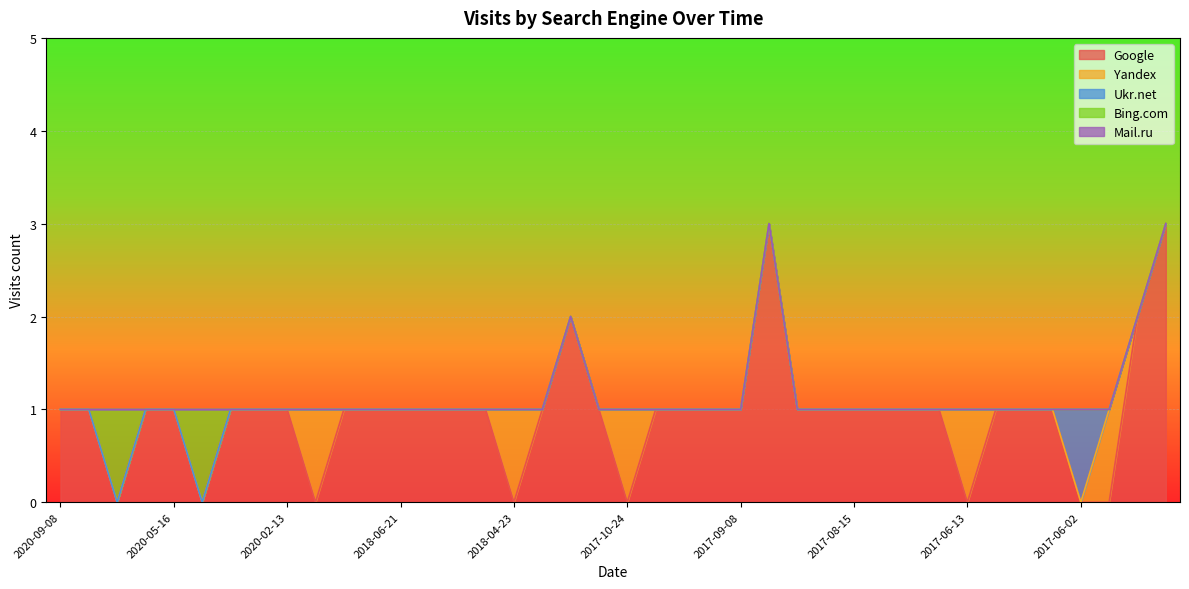

True or false: Google and Mail.ru intersect in this chart.

False